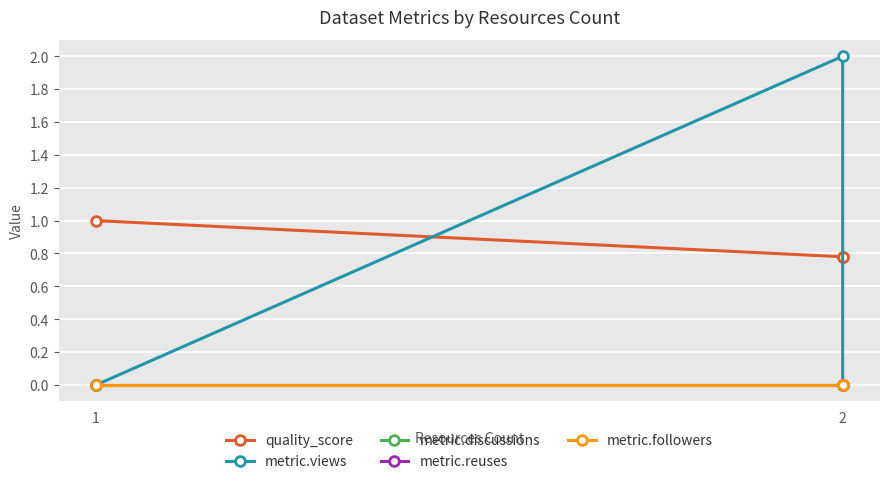

What is the average value of the quality_score series?

0.9